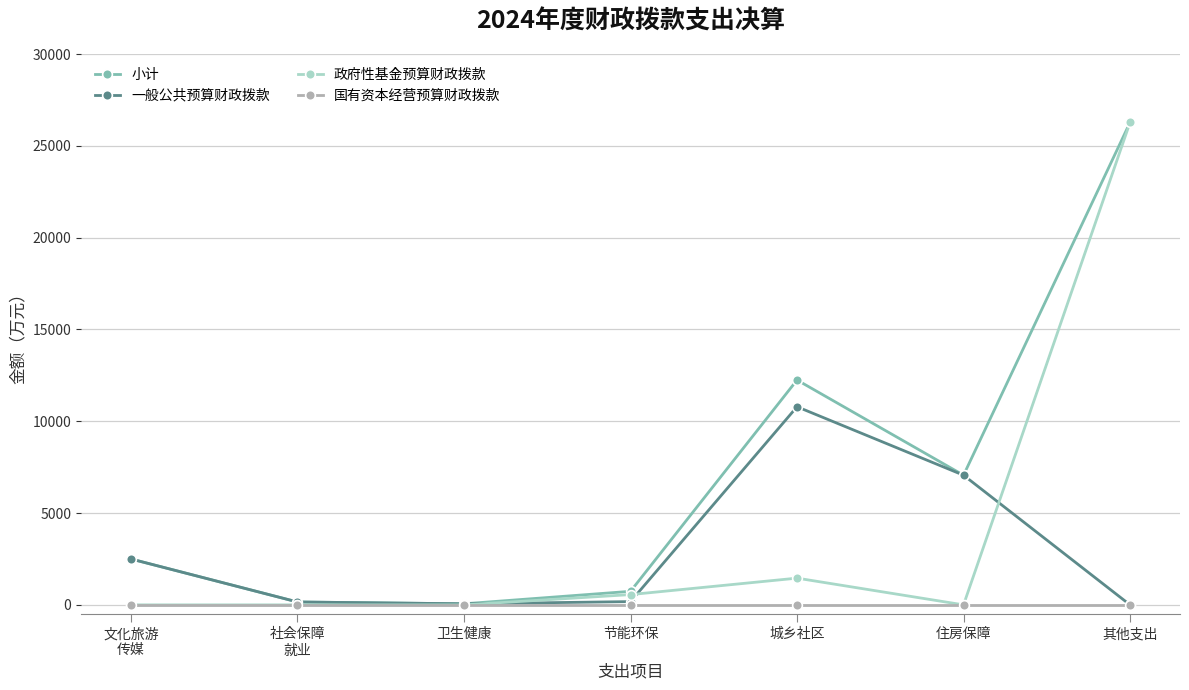

How many series are shown in this chart?

4